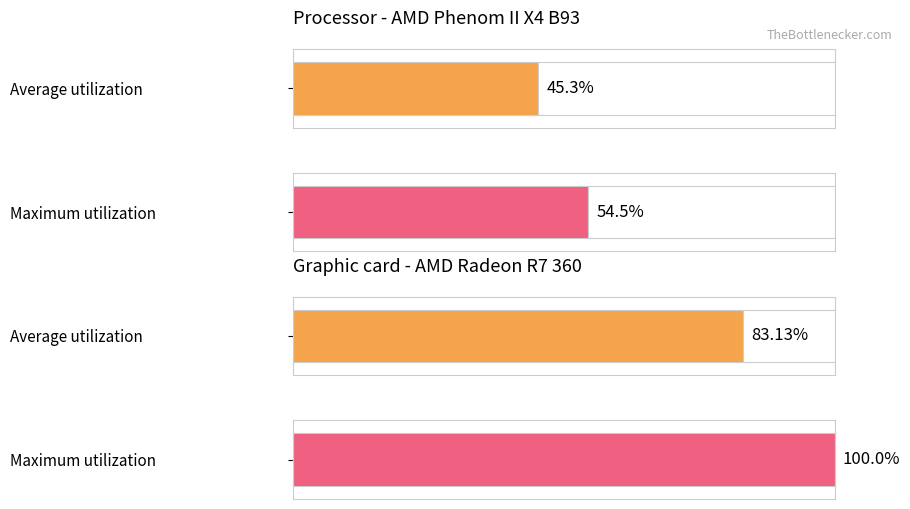

Which category has the lowest value in the Average utilization series?

2